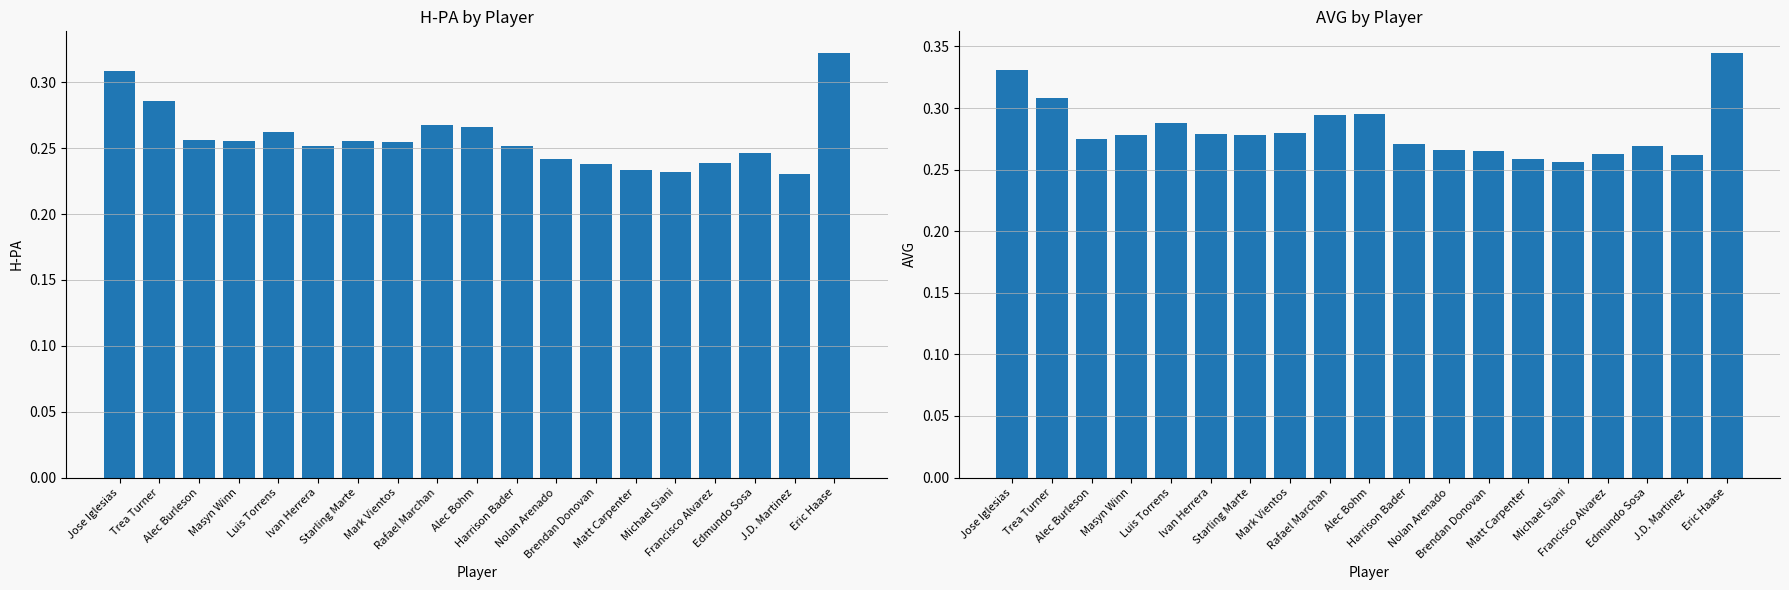

Reading left to right, extract all data points from this chart.

H-PA: Jose Iglesias=0.3	Trea Turner=0.3	Alec Burleson=0.3	Masyn Winn=0.3	Luis Torrens=0.3	Ivan Herrera=0.3	Starling Marte=0.3	Mark Vientos=0.3	Rafael Marchan=0.3	Alec Bohm=0.3	Harrison Bader=0.3	Nolan Arenado=0.2	Brendan Donovan=0.2	Matt Carpenter=0.2	Michael Siani=0.2	Francisco Alvarez=0.2	Edmundo Sosa=0.2	J.D. Martinez=0.2	Eric Haase=0.3
AVG: Jose Iglesias=0.3	Trea Turner=0.3	Alec Burleson=0.3	Masyn Winn=0.3	Luis Torrens=0.3	Ivan Herrera=0.3	Starling Marte=0.3	Mark Vientos=0.3	Rafael Marchan=0.3	Alec Bohm=0.3	Harrison Bader=0.3	Nolan Arenado=0.3	Brendan Donovan=0.3	Matt Carpenter=0.3	Michael Siani=0.3	Francisco Alvarez=0.3	Edmundo Sosa=0.3	J.D. Martinez=0.3	Eric Haase=0.3